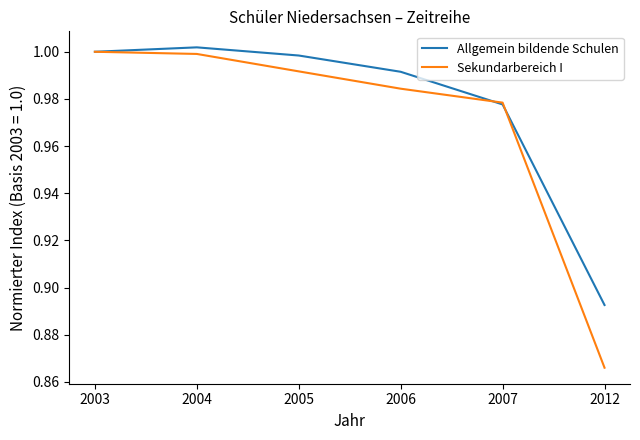

What are all the series names shown in the legend?

Allgemein bildende Schulen, Sekundarbereich I